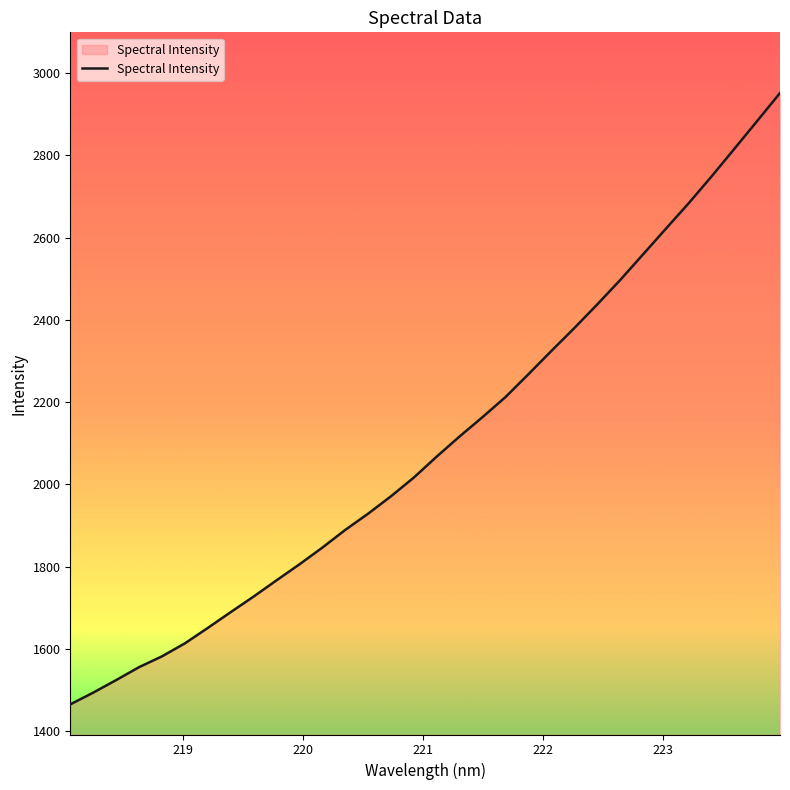

What is the difference between the maximum and minimum values?

1486.7